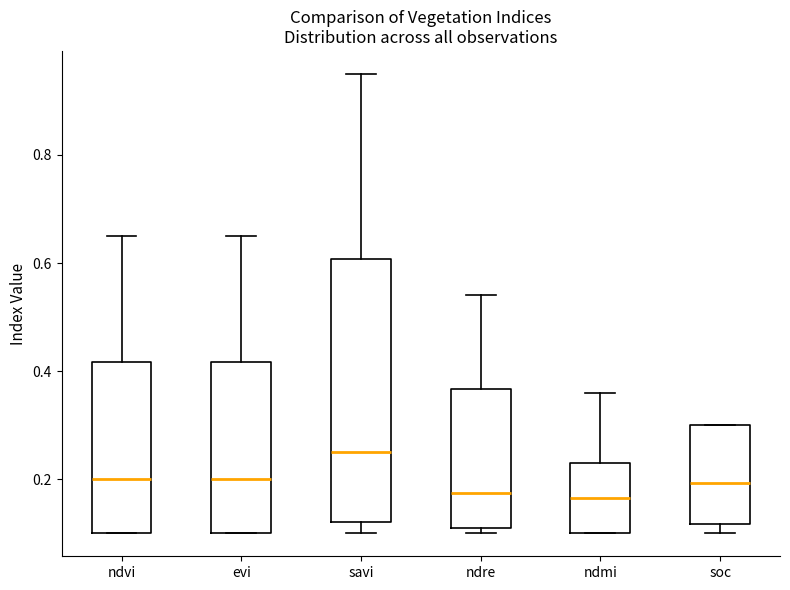

Where is the lower edge of the box for ndre on the y-axis? The values are not printed on the chart, so give them approximately, as read against the axis.

0.12